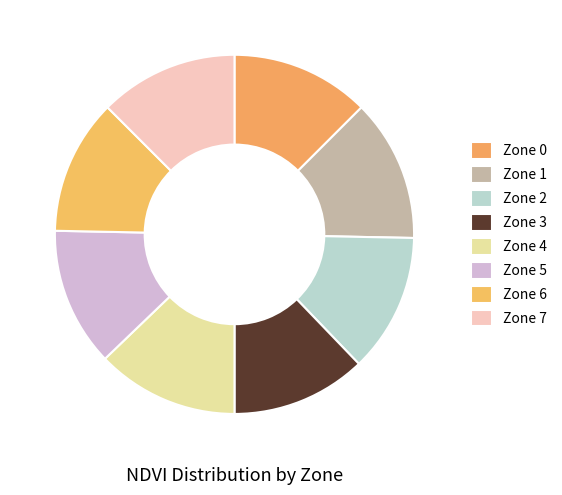

How many segments does this pie chart have?

8